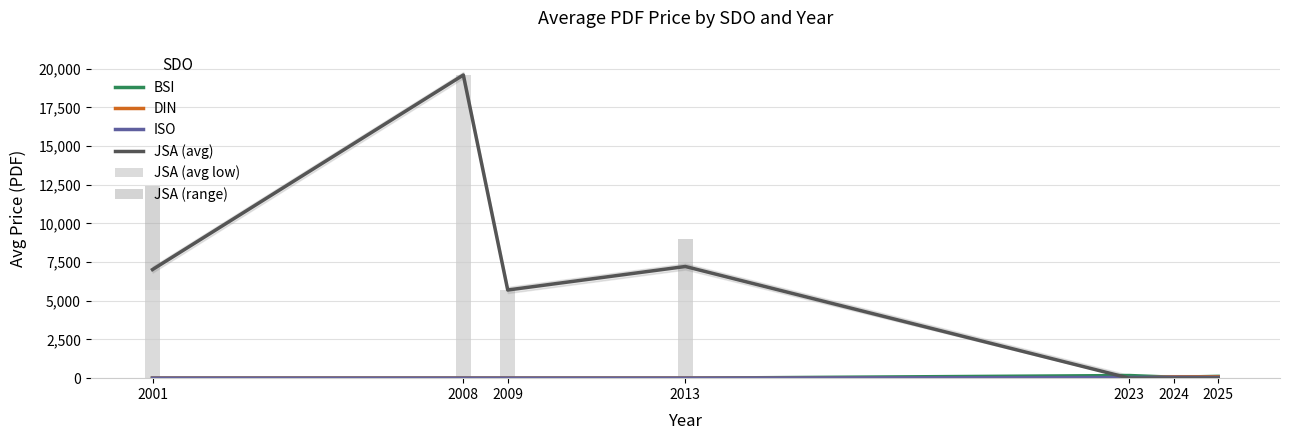

The value of ISO at 2013 is 0.0. True or false?

True